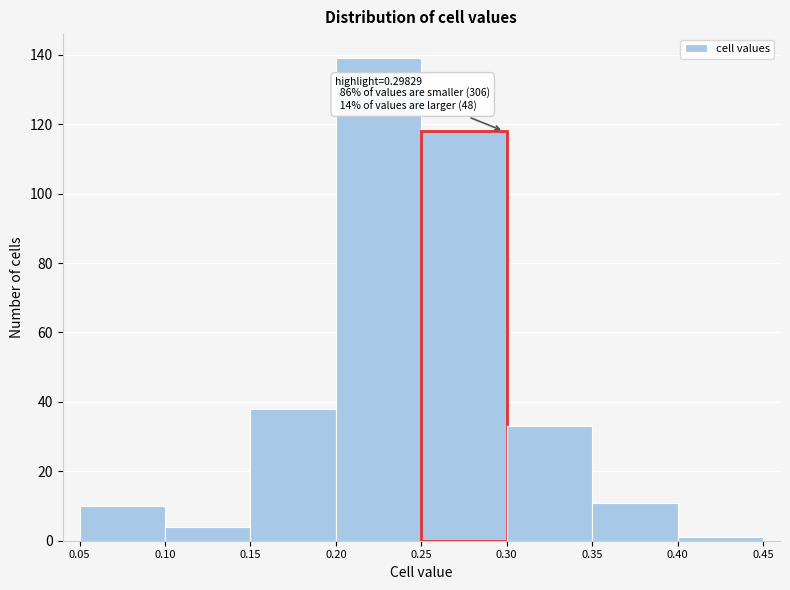

Which range on the x-axis has the tallest bar?

0.20 to 0.25